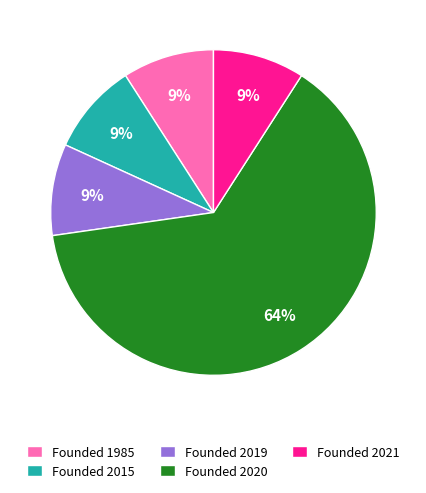

What is the largest slice in the pie chart?

Founded 2020